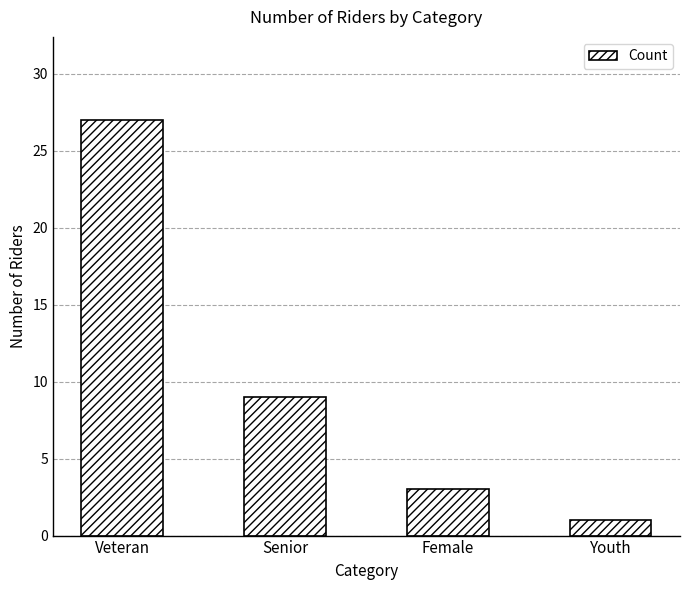

What is the label of the 1st bar from the right?

Youth